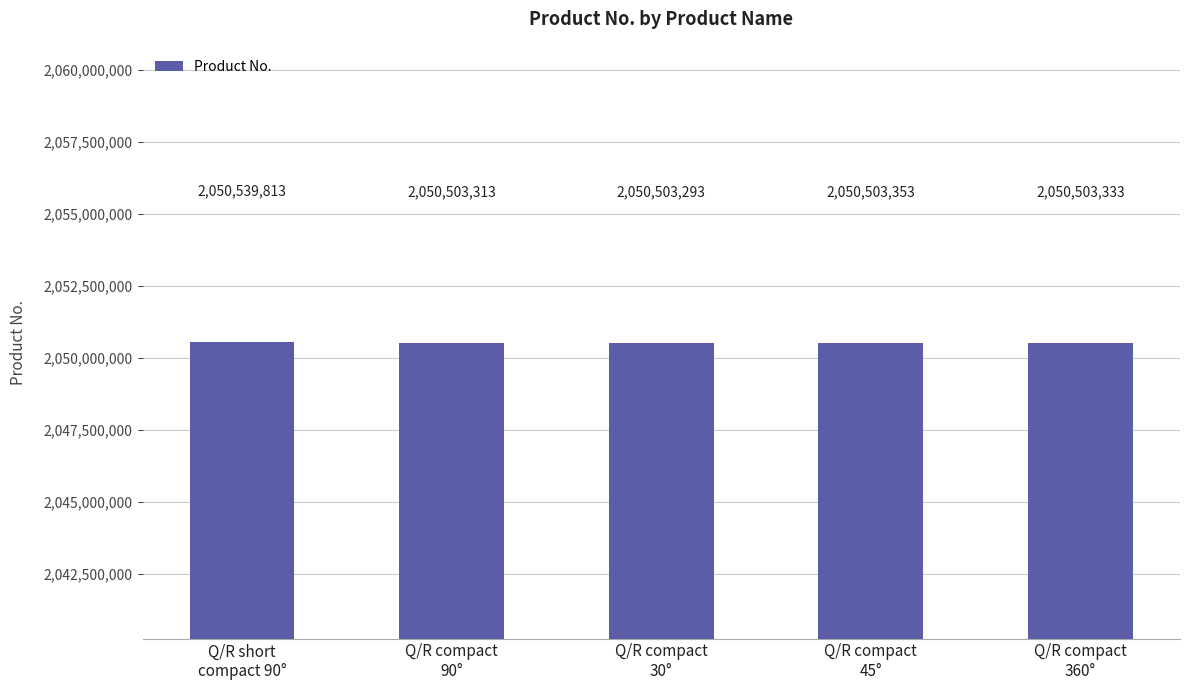

How many data points are less than 2050503333?

2